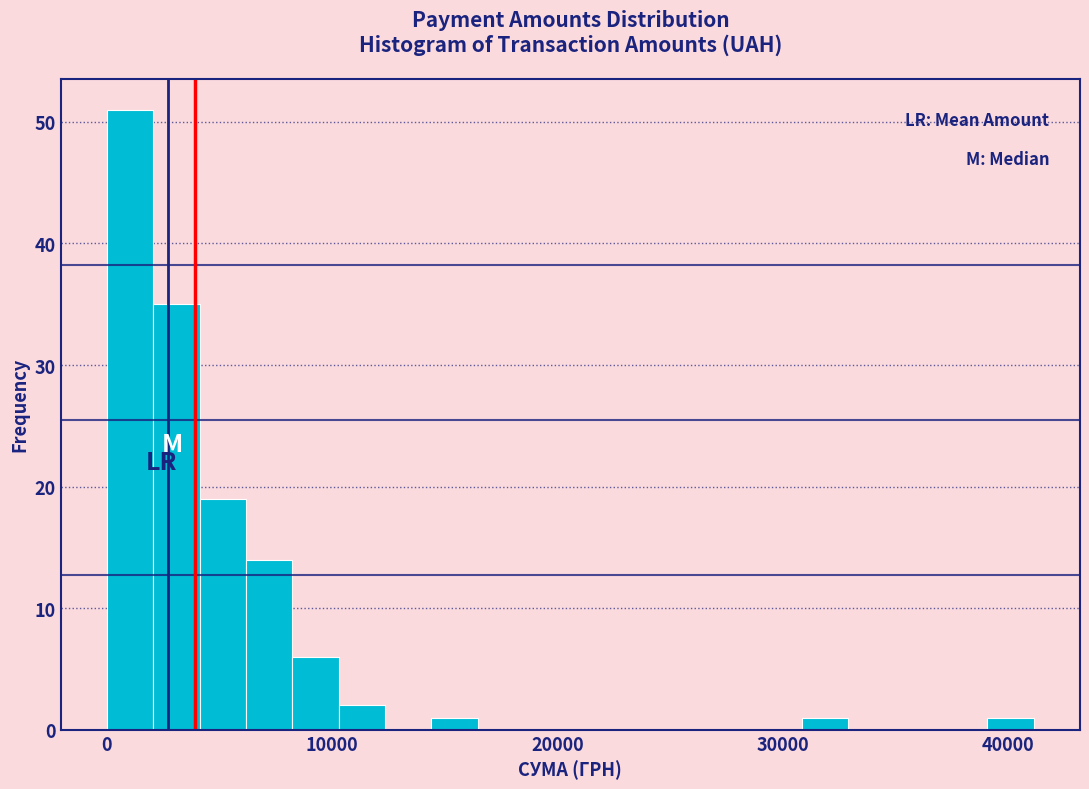

Around what value on the x-axis is the tallest bar? Give the approximate position of its centre, as read against the axis.

1000